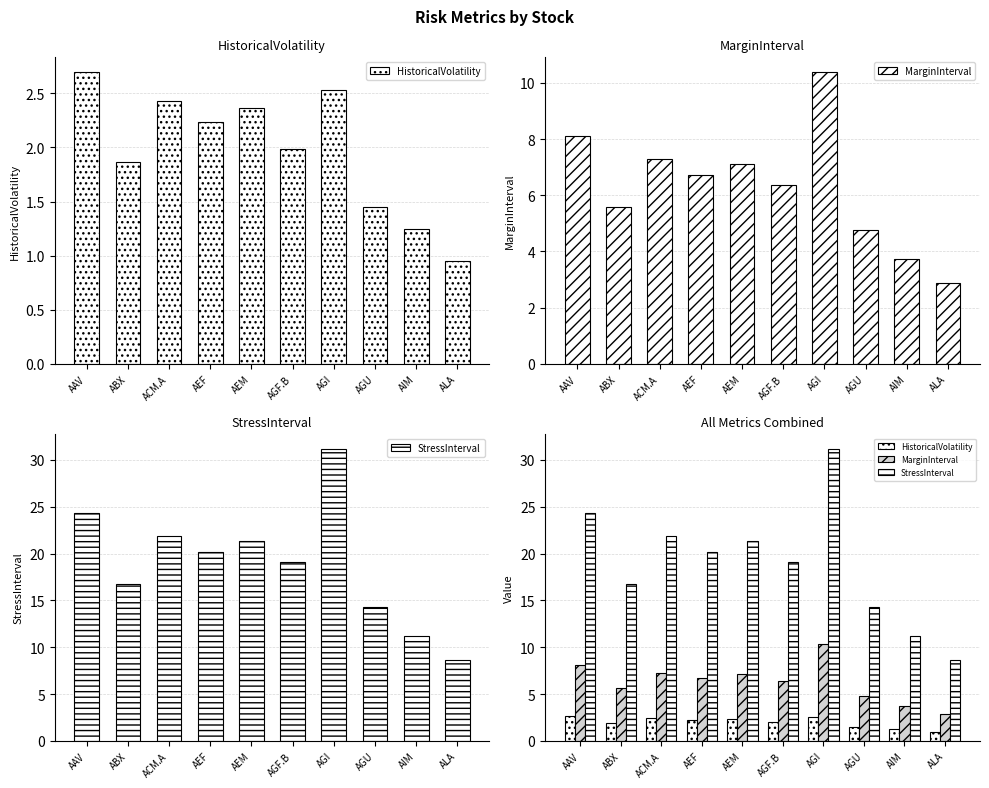

The value of HistoricalVolatility at AGU is 1.9. True or false?

False